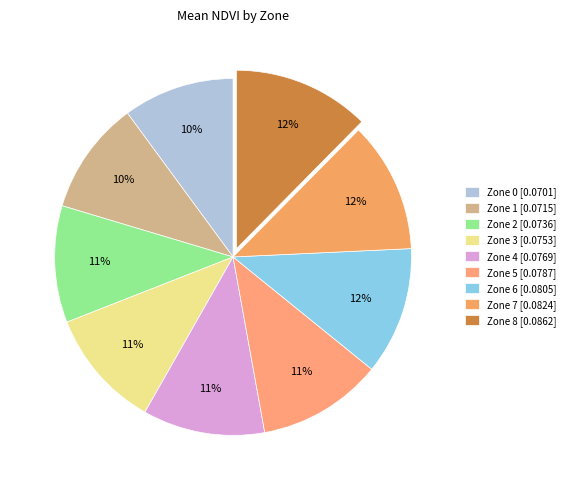

What is the total percentage of Zone 8 and Zone 1?

22.7%